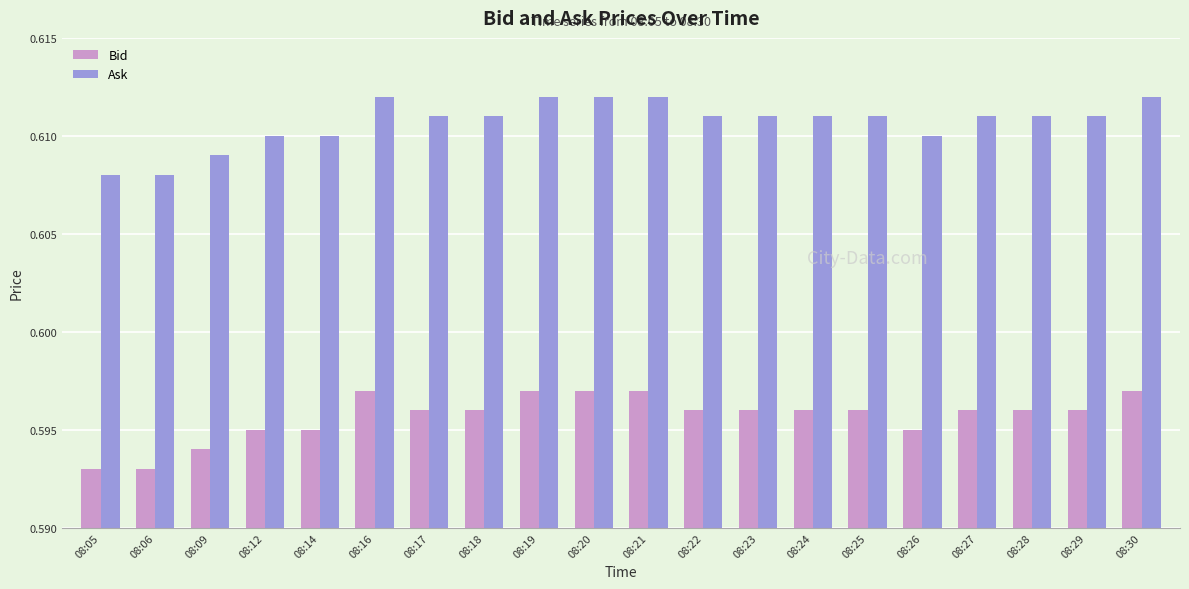

At 08:05, list the series in order from largest to smallest.

Ask, Bid